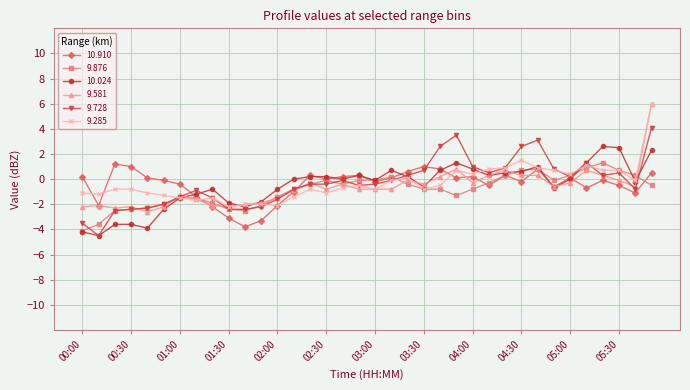

True or false: 10.024 has more than 2 interior local peaks.

True